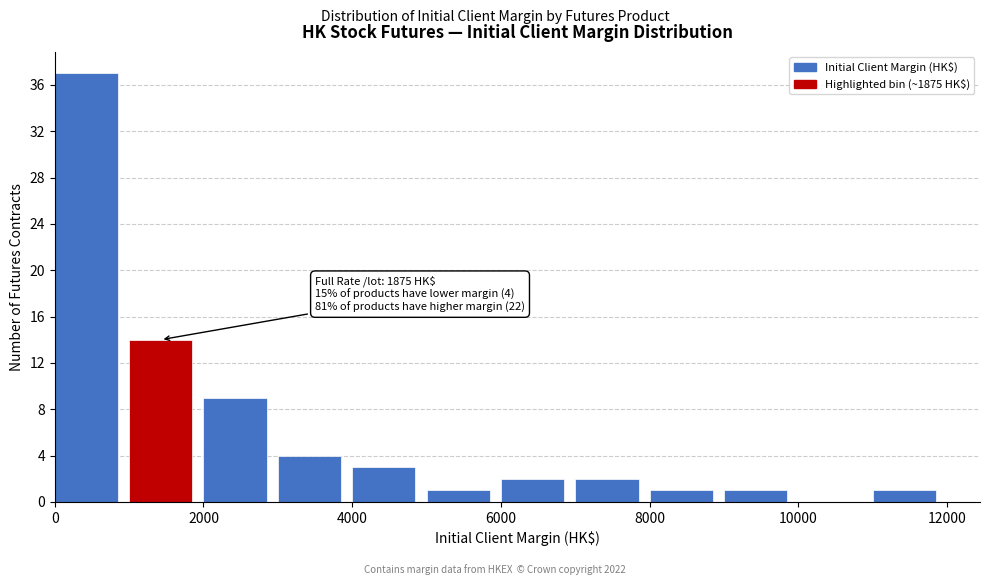

Which range on the x-axis has the tallest bar?

0 to 1000